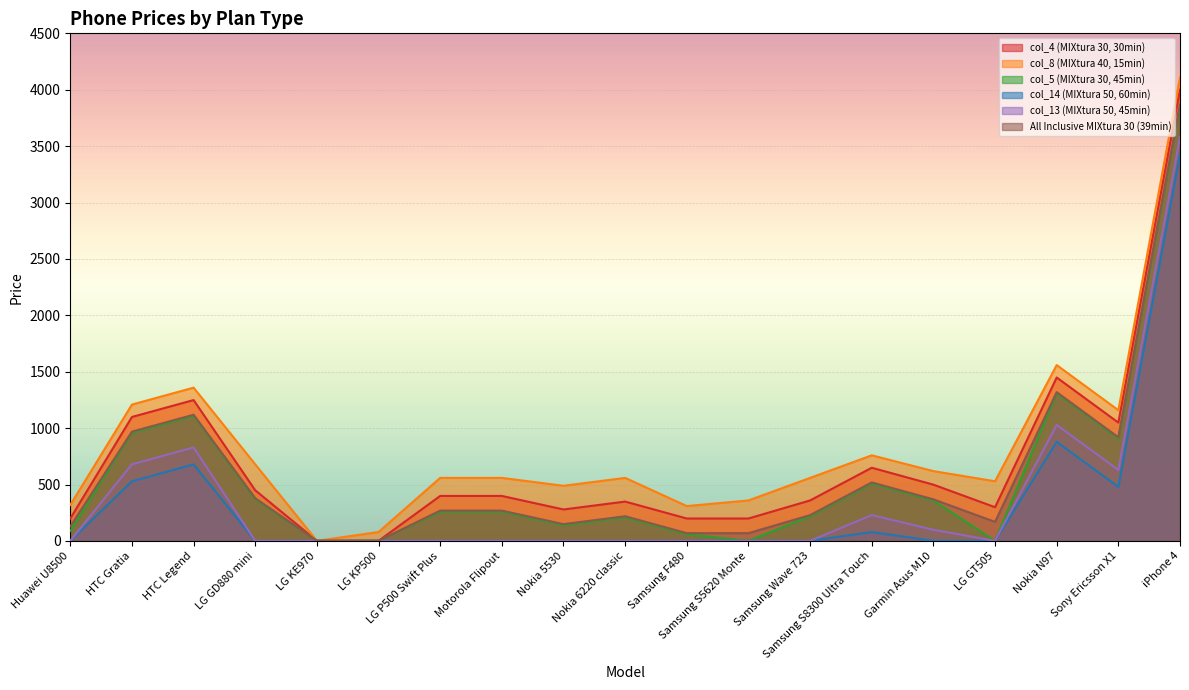

At which category is the sum across all series the highest?

iPhone 4